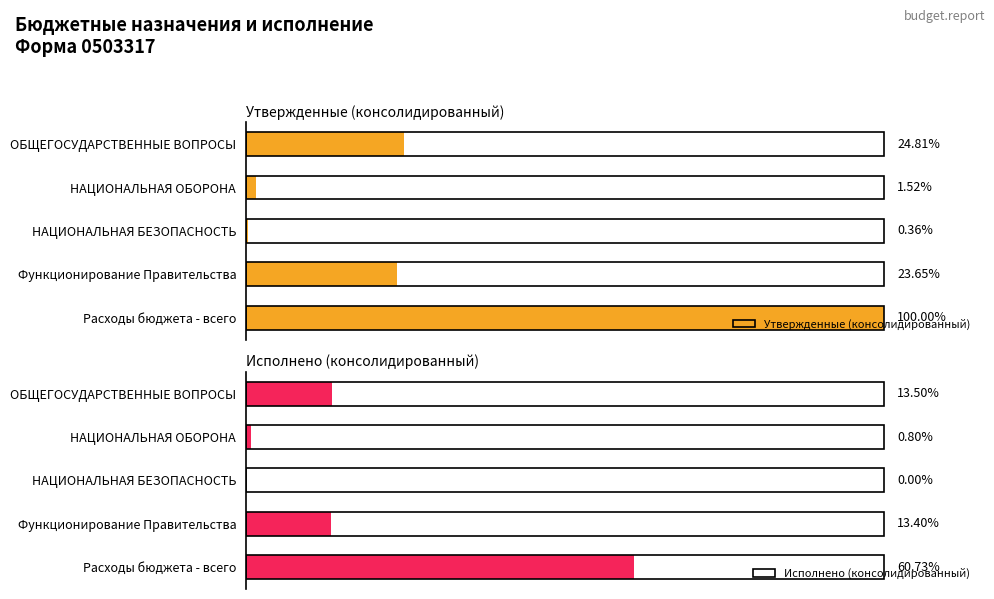

Rank the series by their average value, from highest to lowest.

Утвержденные (консолидированный), Исполнено (консолидированный)